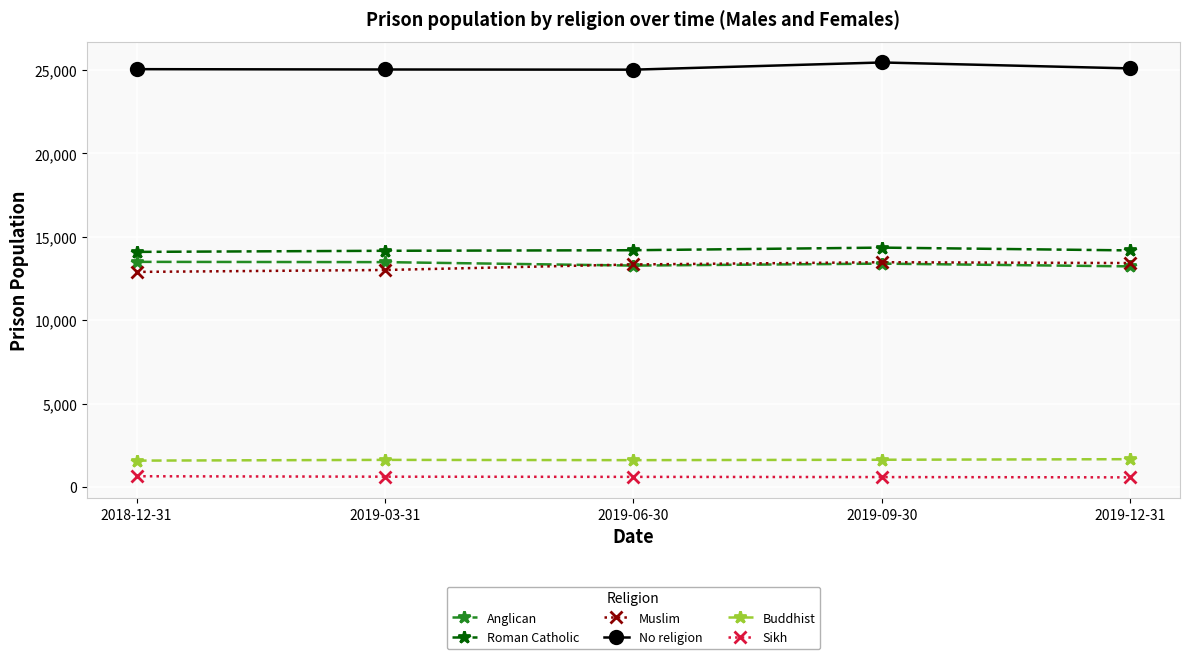

What is the value of the No religion point at the 2nd from the left?

25034